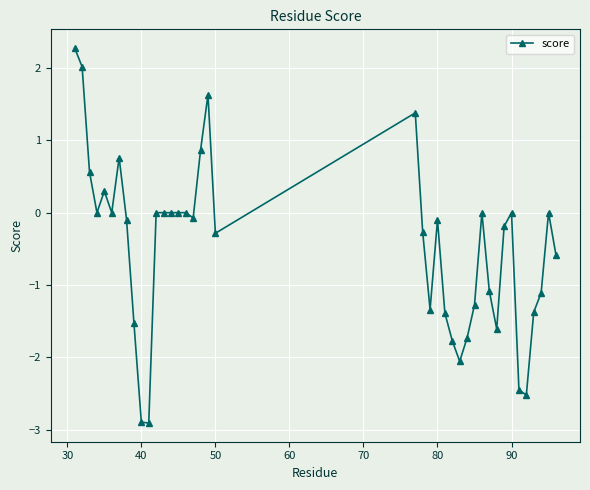

What is the average value?

-0.5